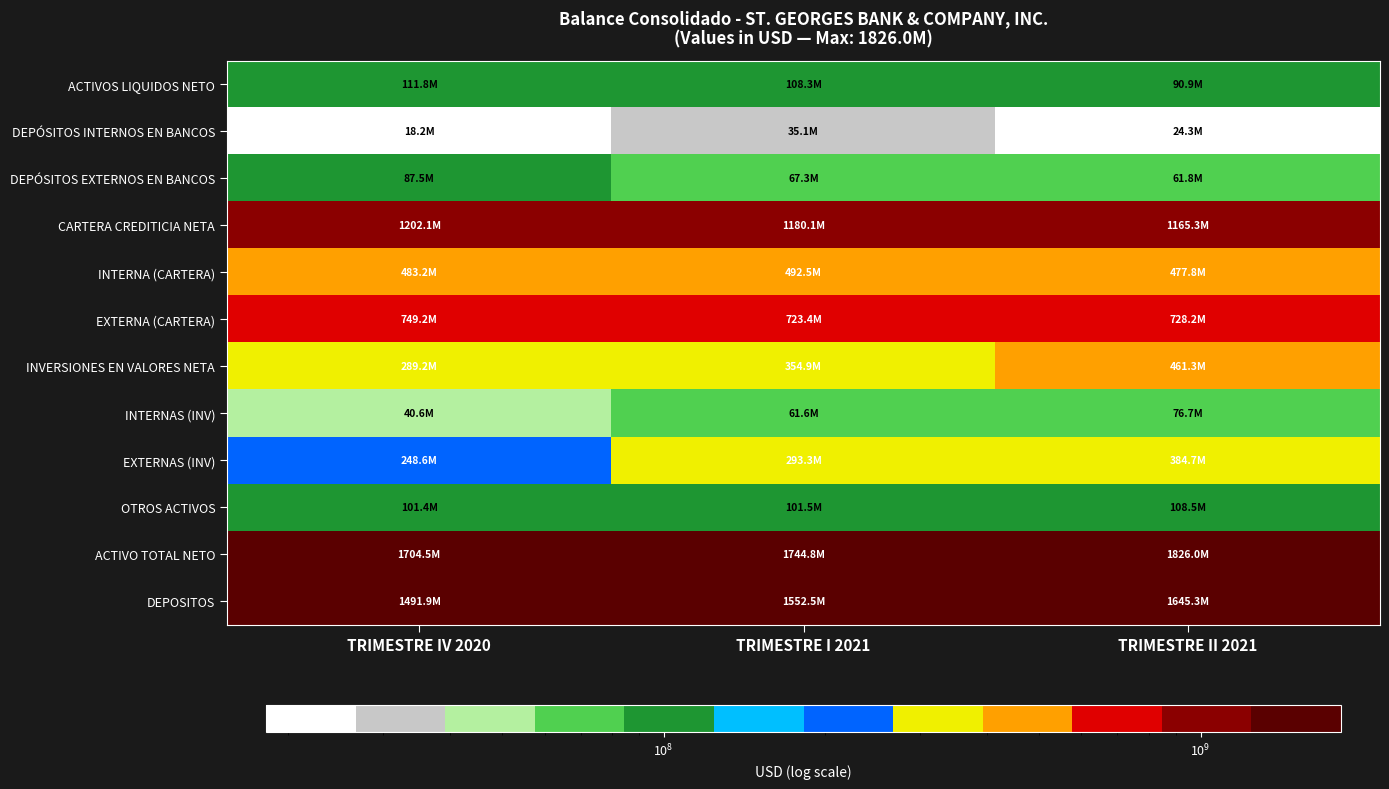

Which series has the largest total across all categories?

ACTIVO TOTAL NETO